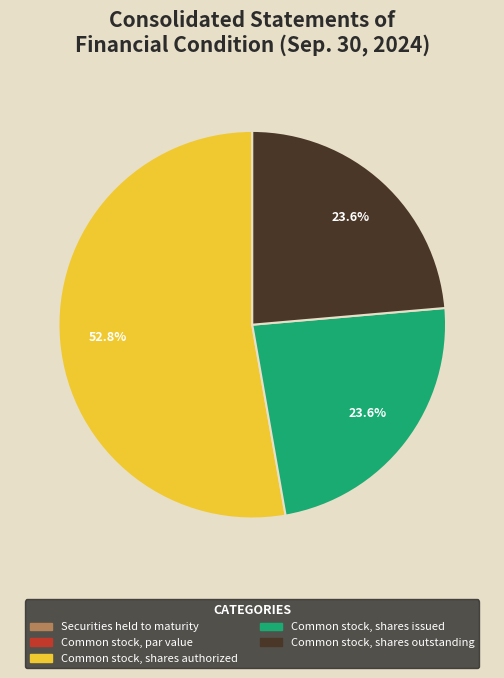

Combined, what portion of the pie is Common stock, shares issued and Common stock, shares authorized?

76.4%